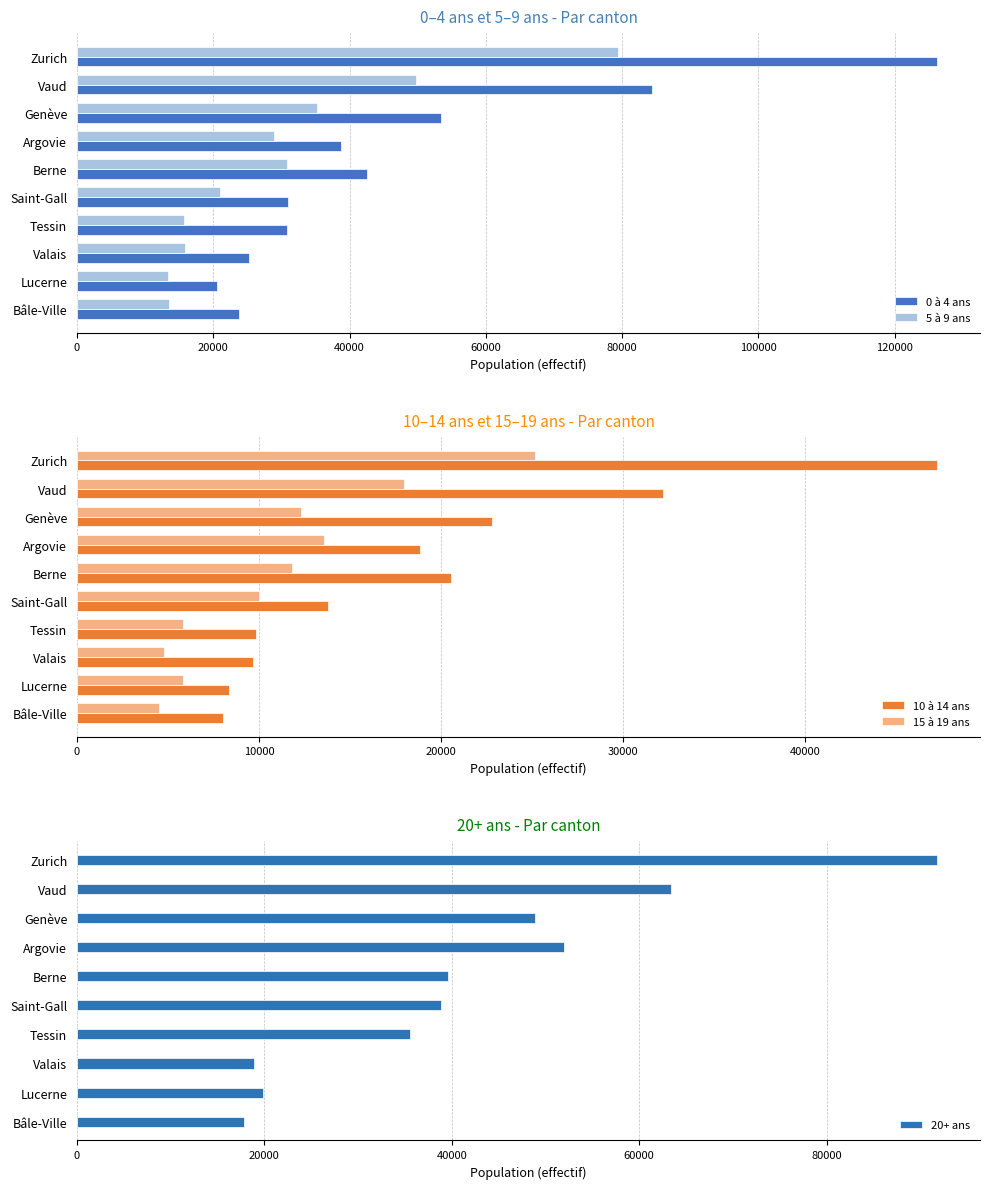

Is the value of 0 à 4 ans at Zurich greater than the value of 5 à 9 ans at Tessin?

Yes